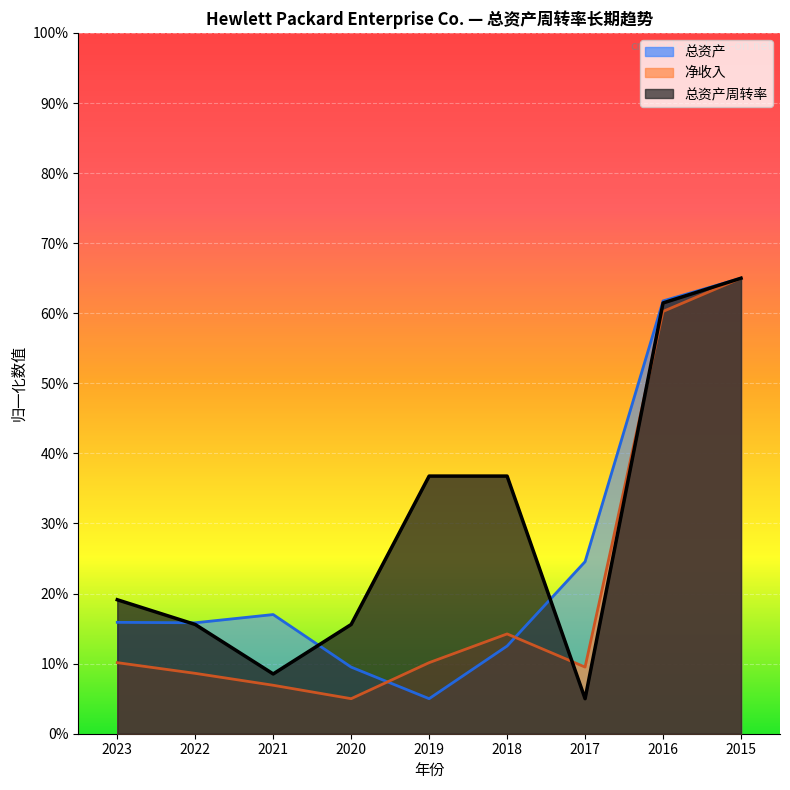

Where do 总资产周转率 and 总资产 first cross each other?

2023 and 2022